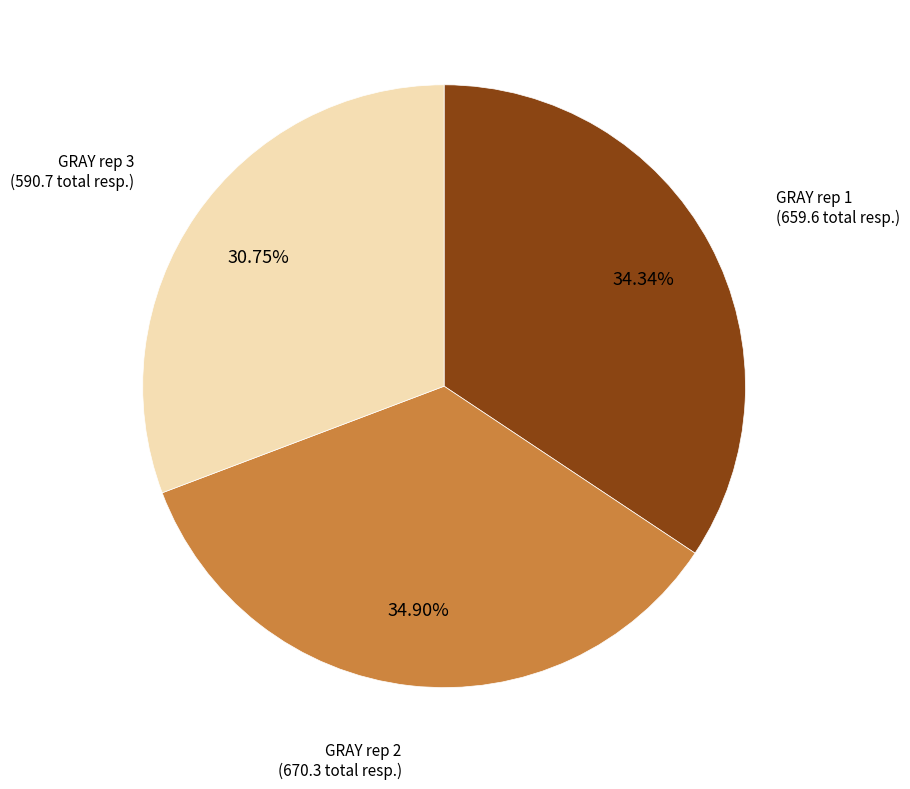

How many segments does this pie chart have?

3